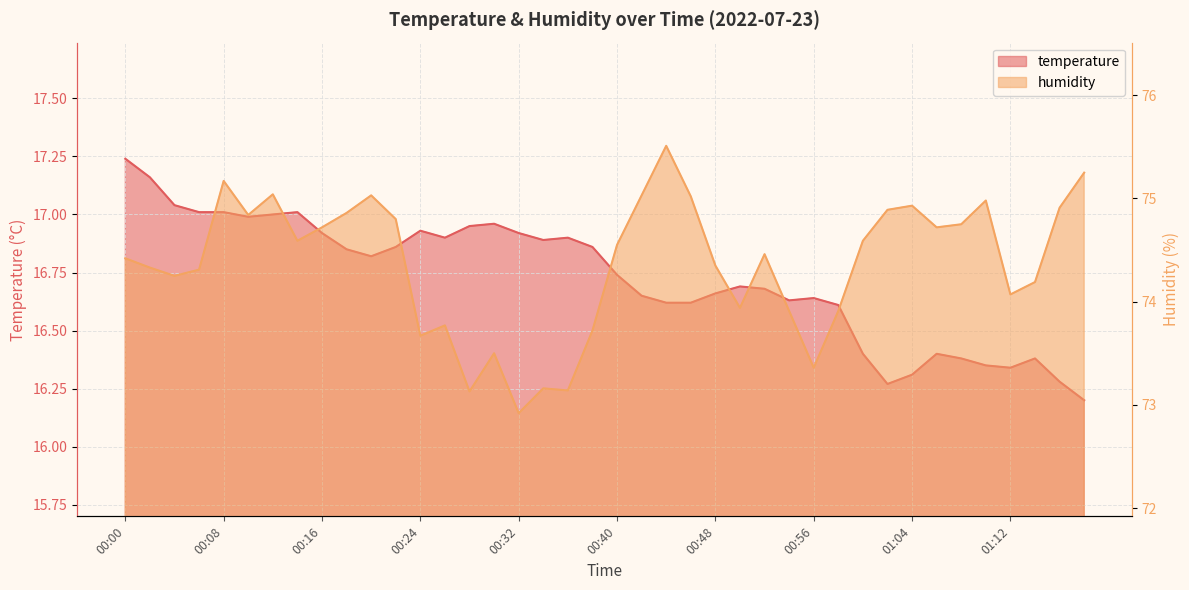

At which category is the sum across all series the highest?

00:08